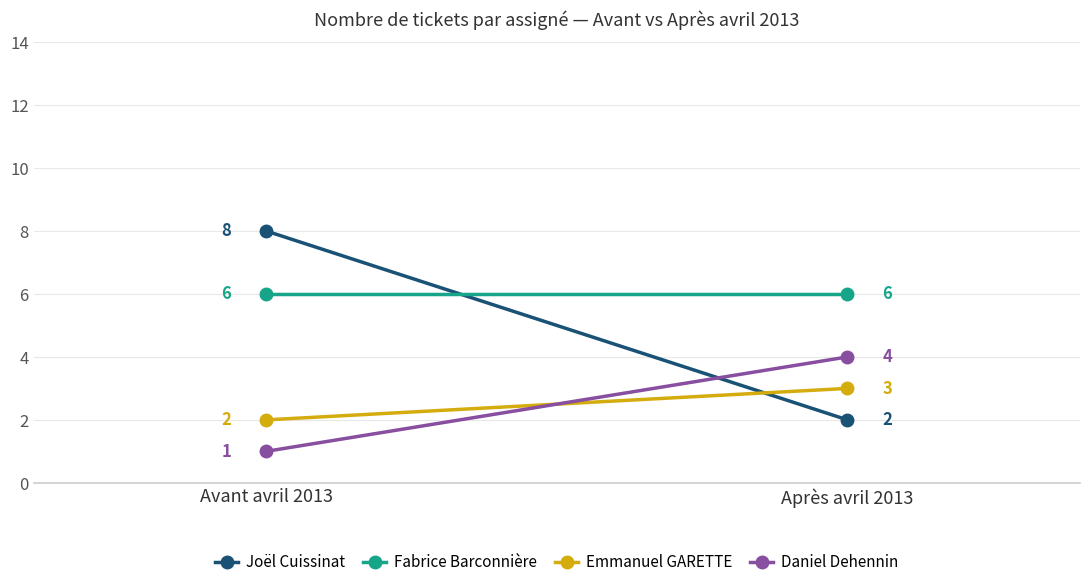

At which label is Daniel Dehennin closest to 2?

Avant avril 2013